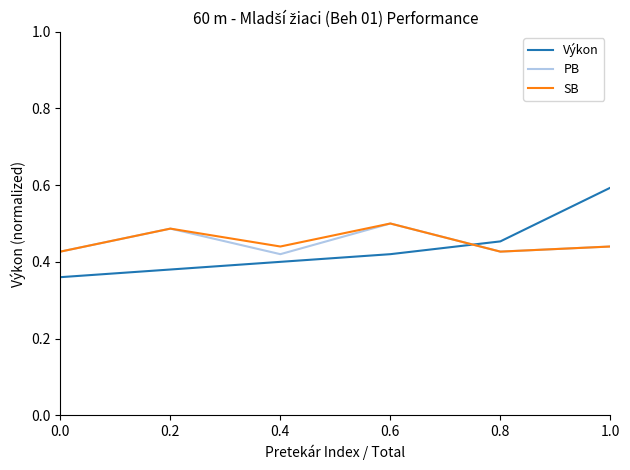

At which category does the chart reach its peak across all series?

1.0